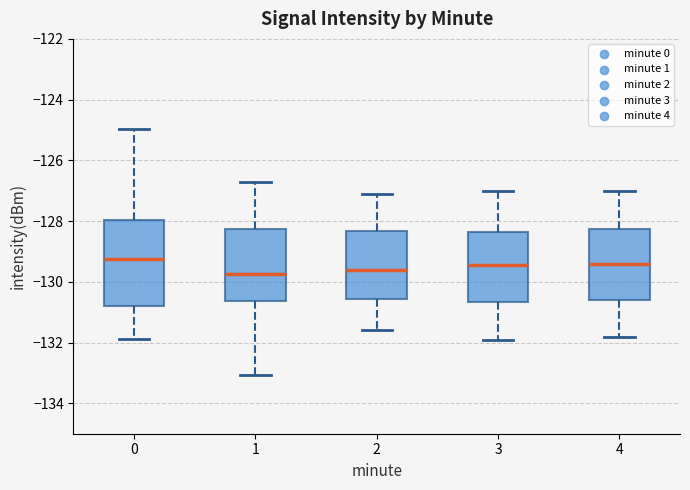

Reading left to right, transcribe this box plot: for each box, give where its median line is, the range the box spans, and where its two whiskers end, as read against the y-axis. The values are not printed on the chart, so give them approximately, as read against the axis.

0: median -129.2, box -130.8 to -128.0, whiskers -131.8 to -125.0
1: median -129.8, box -130.6 to -128.2, whiskers -133.0 to -126.8
2: median -129.6, box -130.6 to -128.4, whiskers -131.6 to -127.0
3: median -129.4, box -130.6 to -128.4, whiskers -131.8 to -127.0
4: median -129.4, box -130.6 to -128.2, whiskers -131.8 to -127.0